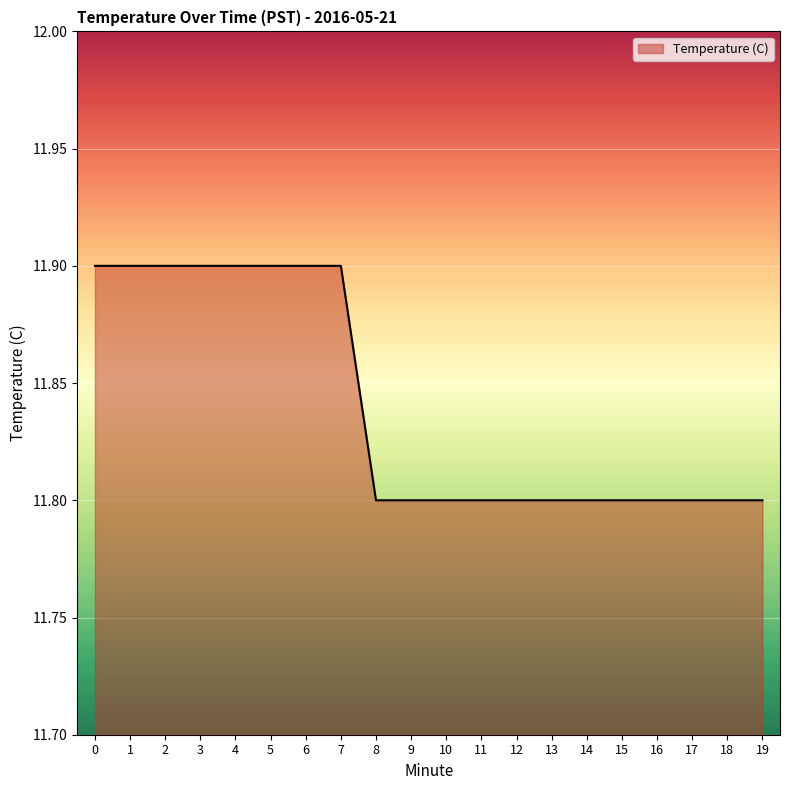

What is the smallest value displayed?

11.8